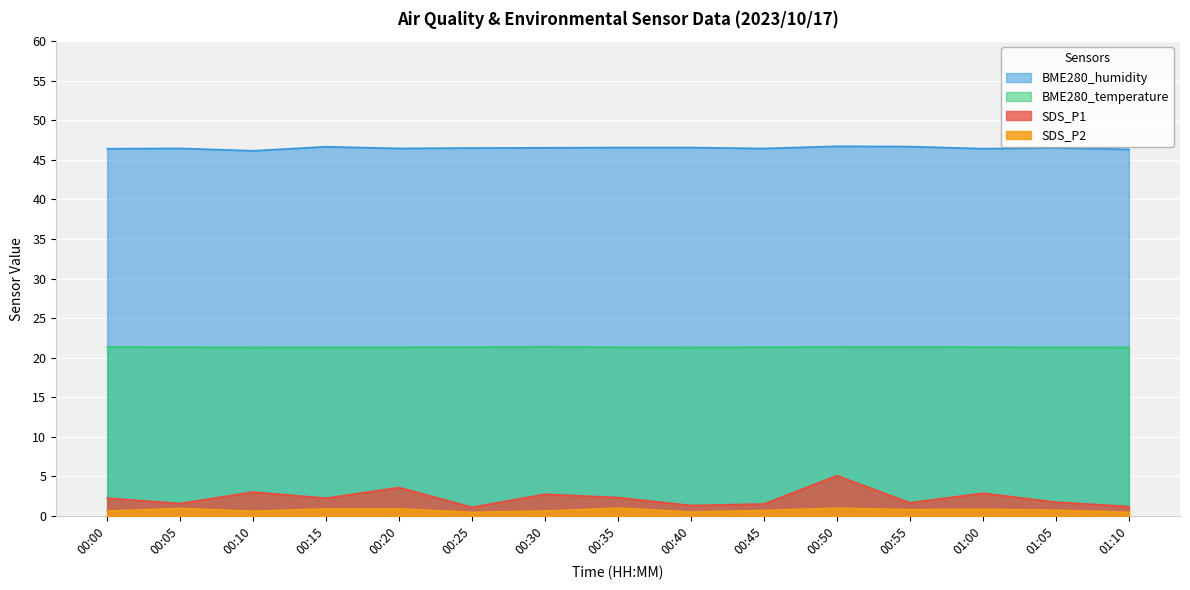

Is it true that SDS_P1 equals 2.5 at 01:05?

False